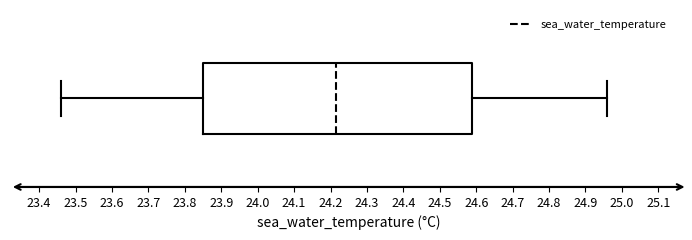

Read this box plot against the x-axis: the position of the median line, the range covered by the box, and the ends of both whiskers. The values are not printed on the chart, so give them approximately, as read against the axis.

median 24.22, box 23.85 to 24.59, whiskers 23.46 to 24.96